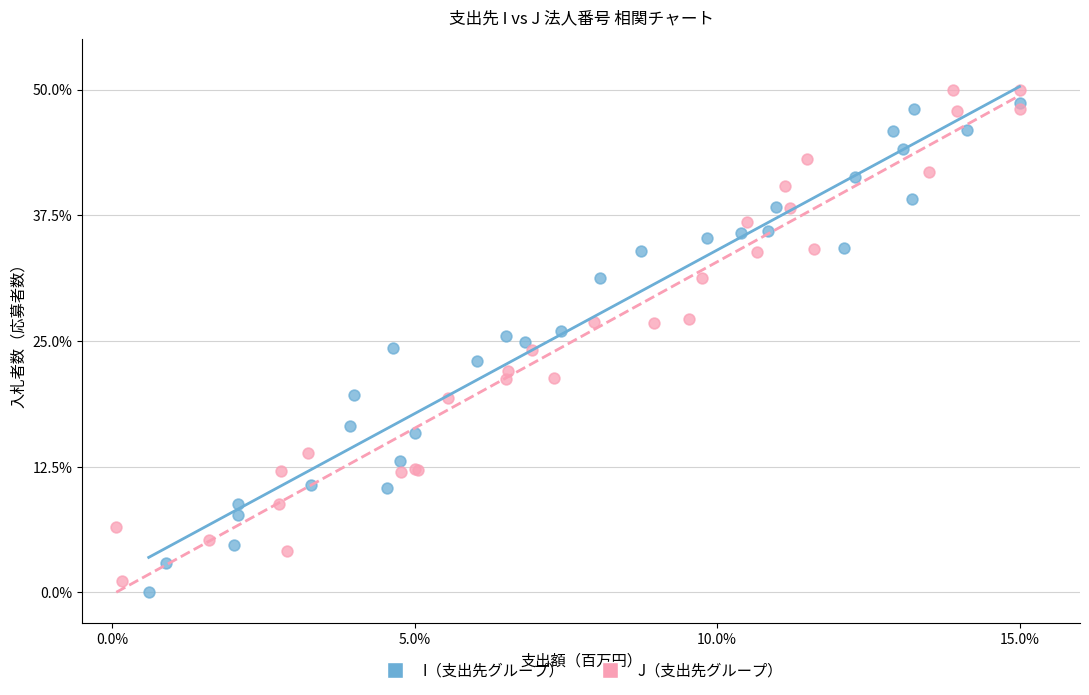

Which series contains the lowest Y value?

I（支出先グループ）